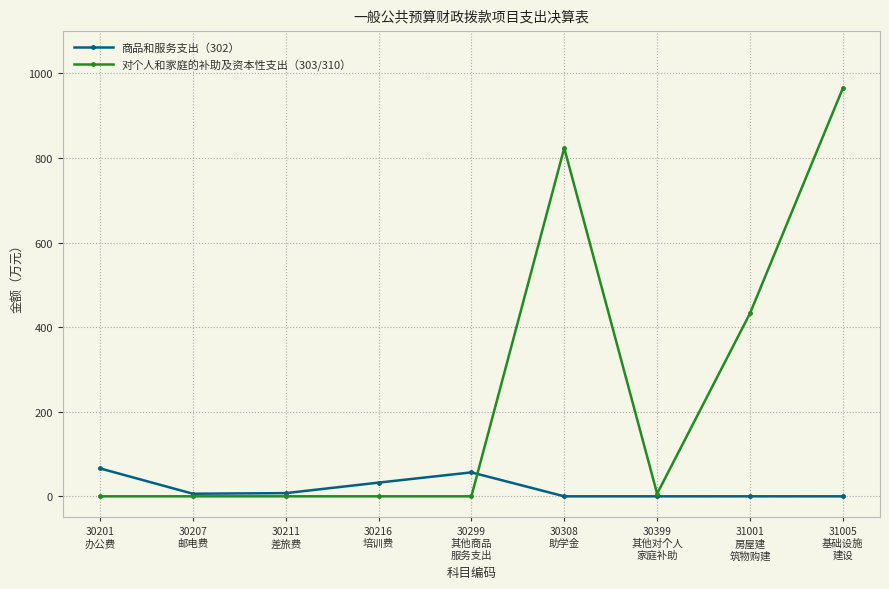

Rank the series at 30201
办公费 from lowest to highest value.

对个人和家庭的补助及资本性支出（303/310）, 商品和服务支出（302）